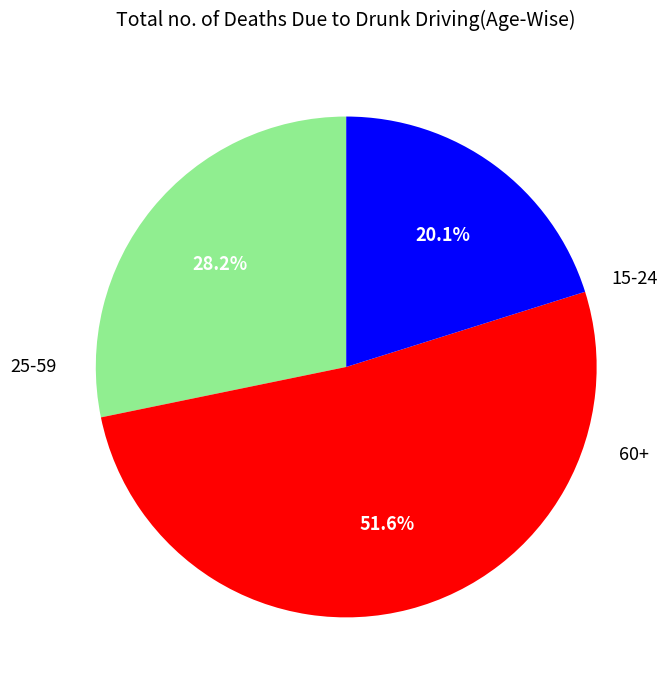

Does any single category account for the majority?

Yes